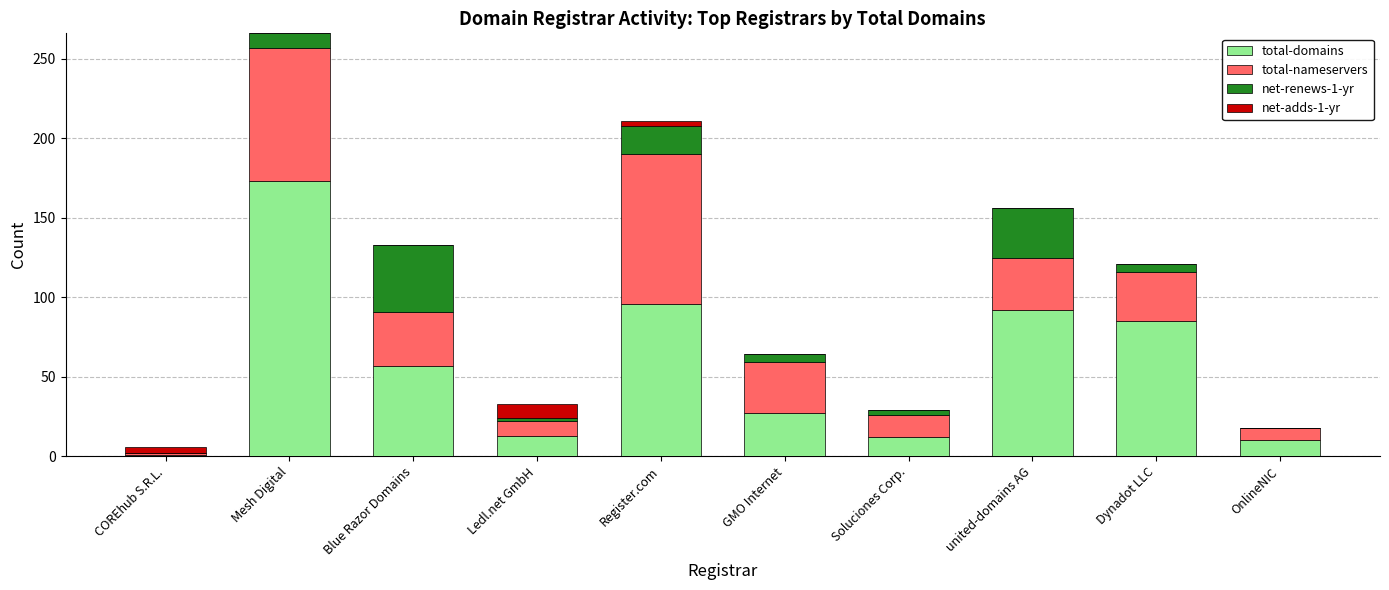

What is the highest value of the total-domains series?

173